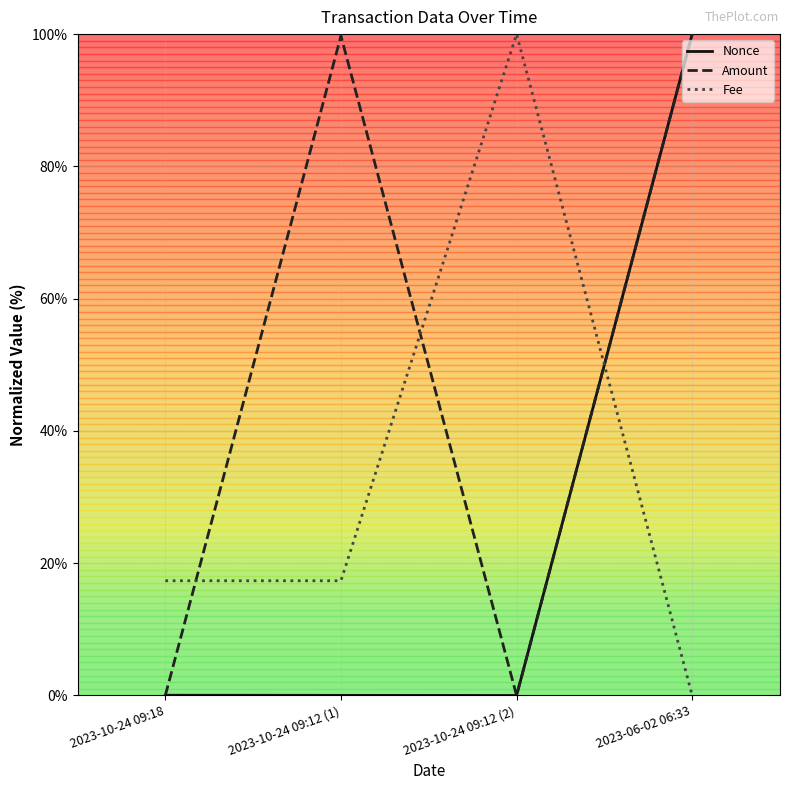

What position from the left is 2023-10-24 09:12 (2)?

3